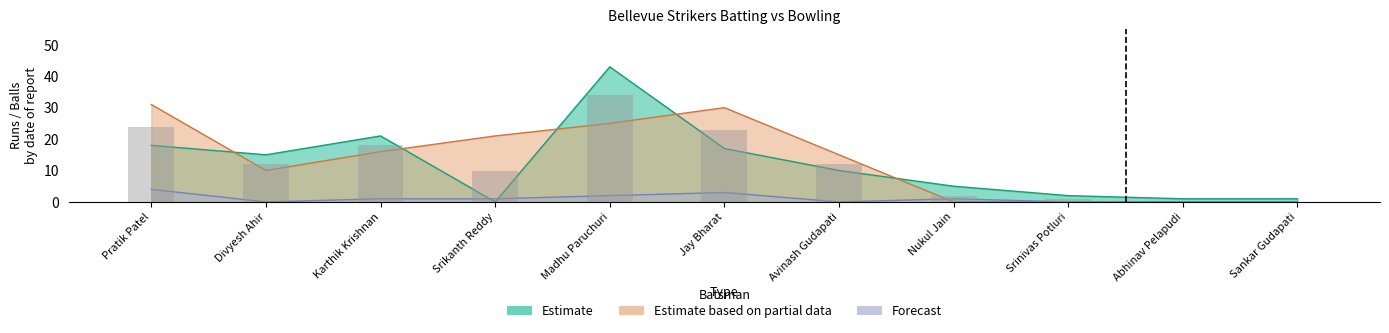

How many data points does each series have?

11